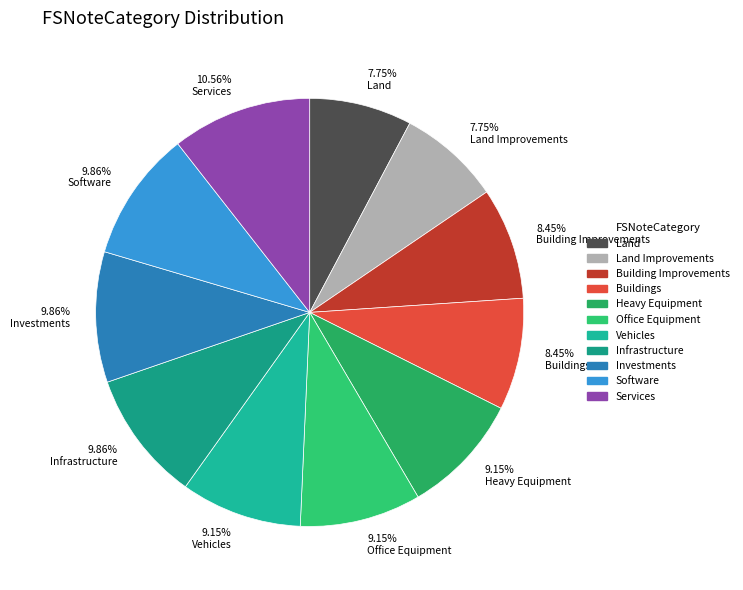

Which slice is the largest?

10.56% Services